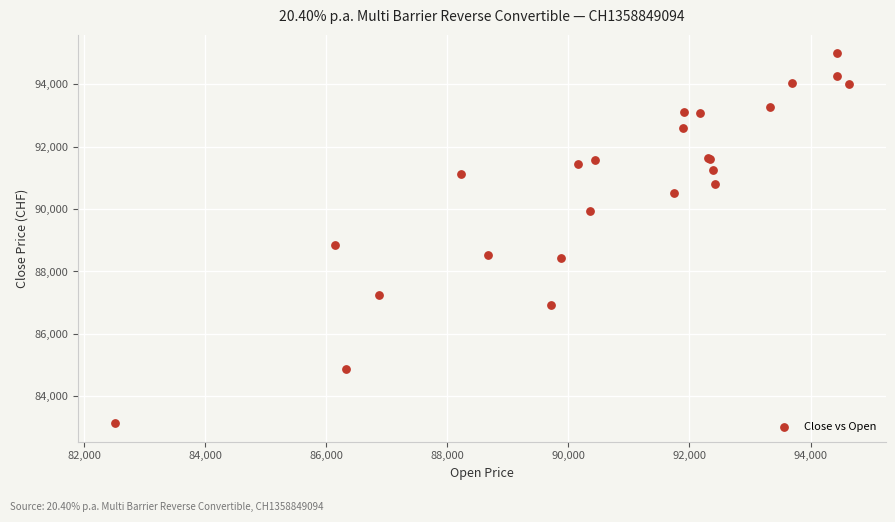

What Y value in the scatter plot is closest to 89065?

88860